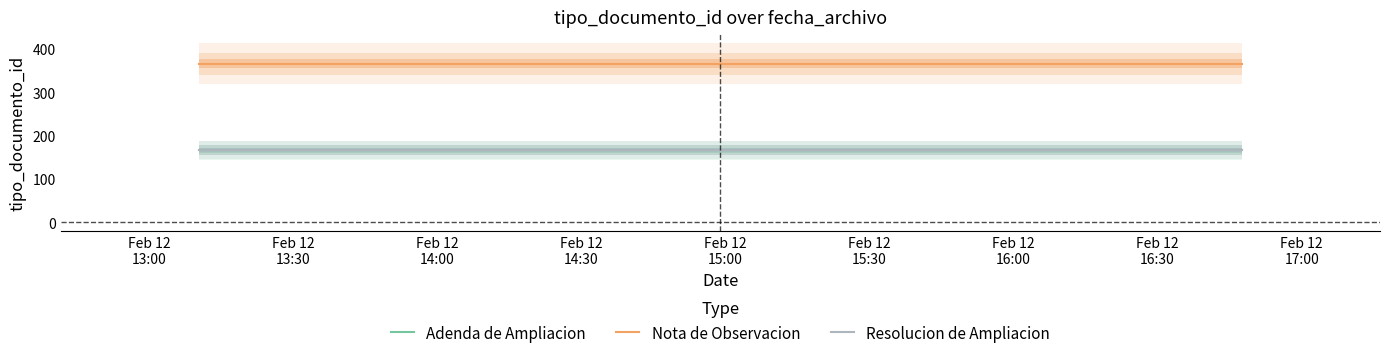

Rank the series at Feb 12
13:30 from highest to lowest value.

Nota de Observacion, Resolucion de Ampliacion, Adenda de Ampliacion